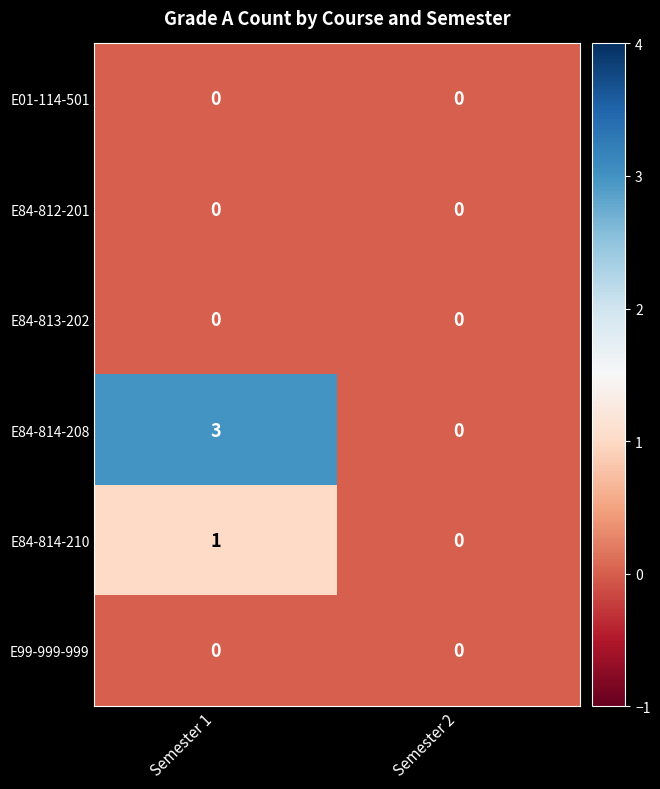

Reading right to left, transcribe all the data shown in this chart.

E01-114-501: Semester 2=0	Semester 1=0
E84-812-201: Semester 2=0	Semester 1=0
E84-813-202: Semester 2=0	Semester 1=0
E84-814-208: Semester 2=0	Semester 1=3
E84-814-210: Semester 2=0	Semester 1=1
E99-999-999: Semester 2=0	Semester 1=0